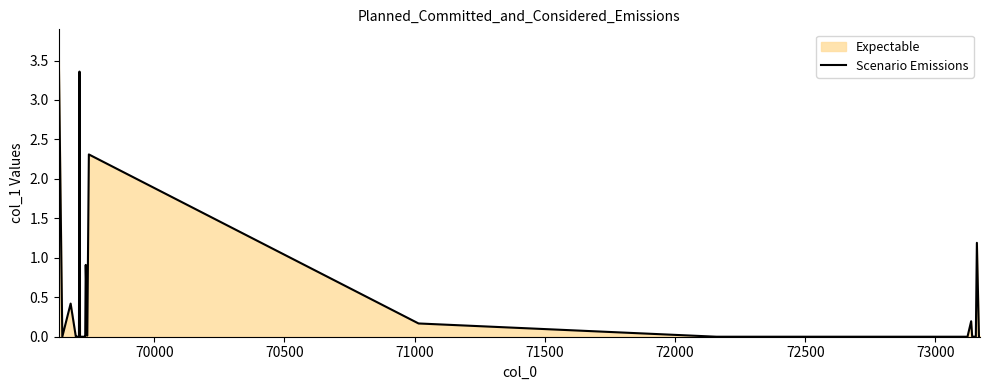

What is the greatest value displayed?

3.7